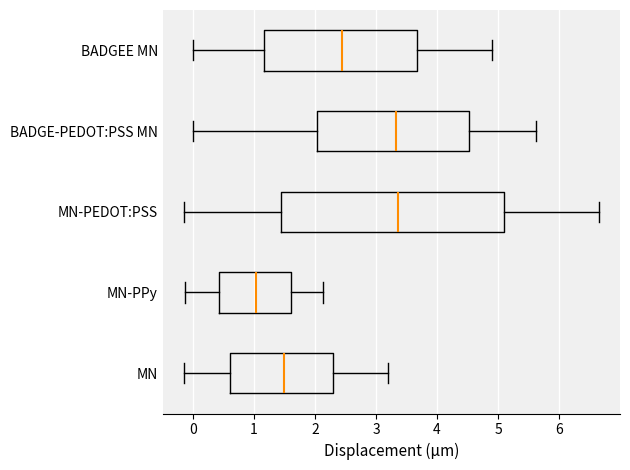

Which box's median line is the furthest to the left?

MN-PPy